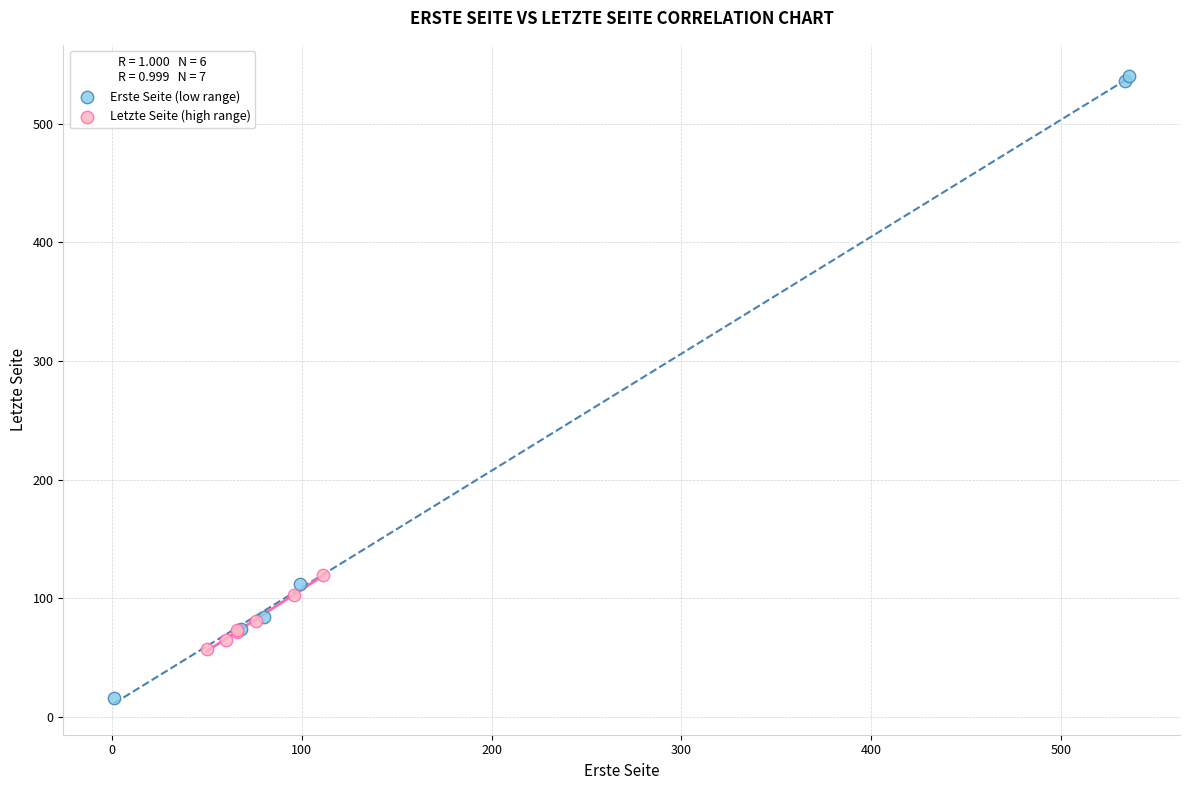

Which series reaches the minimum Y coordinate?

Erste Seite (low range)